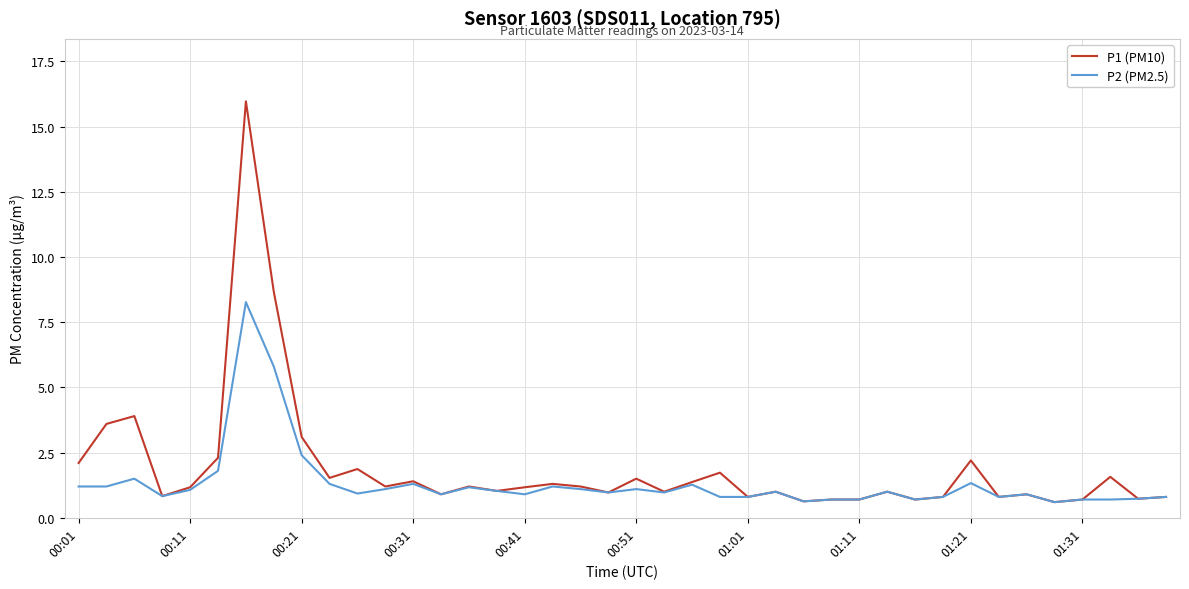

What are all the series names shown in the legend?

P1 (PM10), P2 (PM2.5)